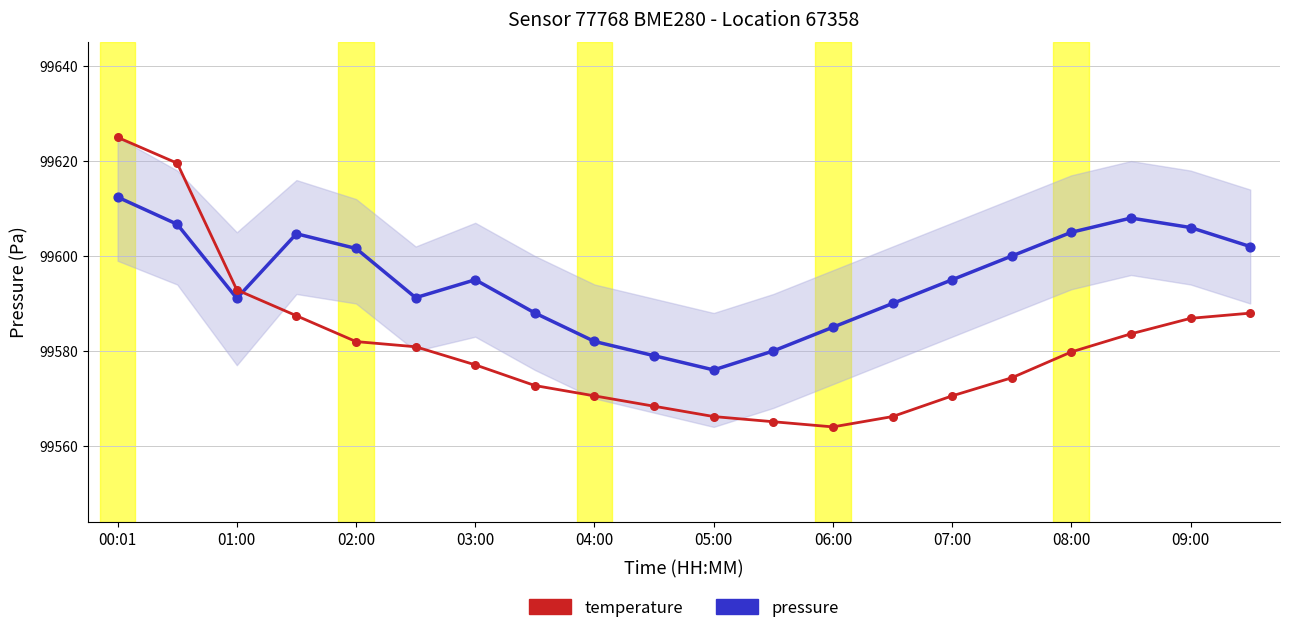

Is the value of temperature at 03:00 greater than the value of pressure at 09:00?

Yes